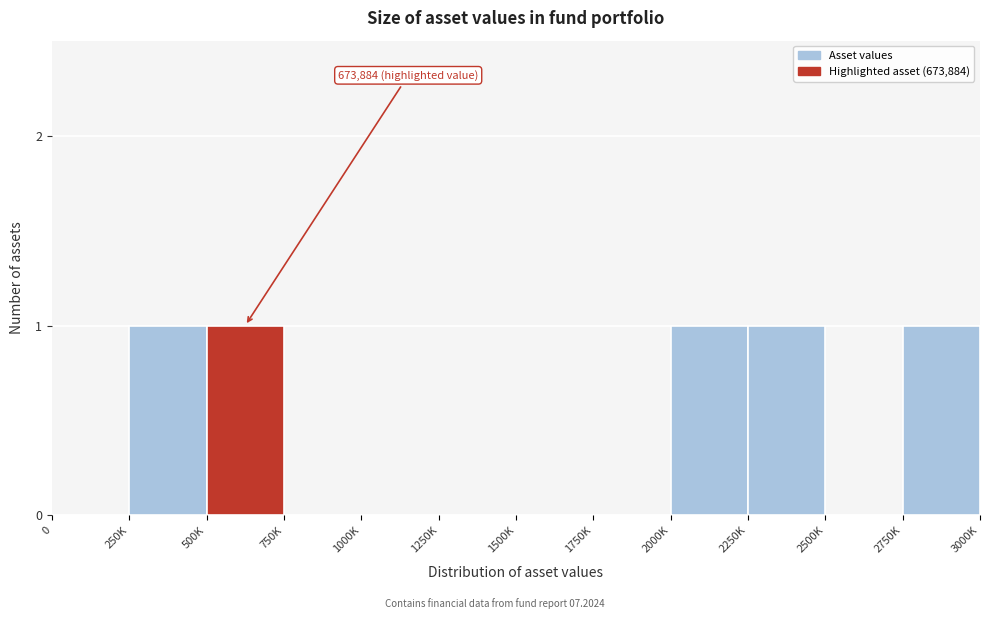

Reading right to left, list all the values displayed in this chart.

2750K=1	2500K=0	2250K=1	2000K=1	1750K=0	1500K=0	1250K=0	1000K=0	750K=0	500K=1	250K=1	0=0